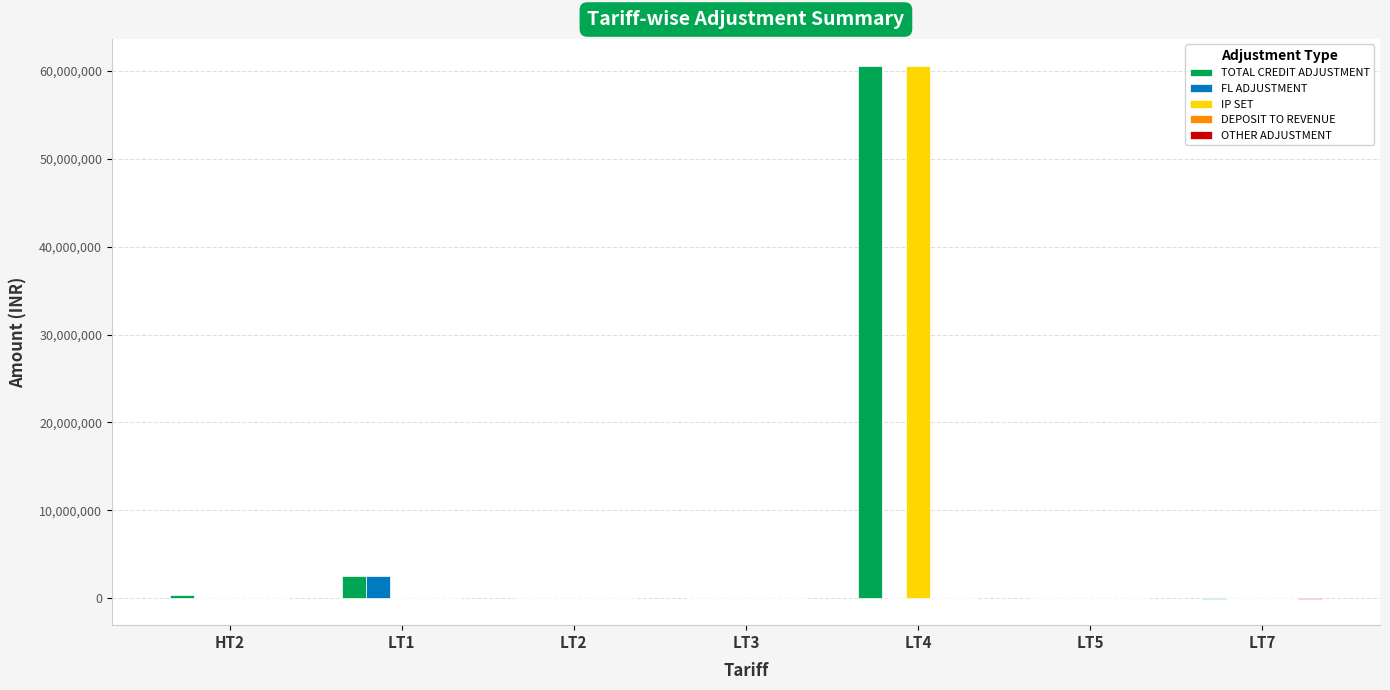

Which series changed the most between LT1 and LT4?

IP SET